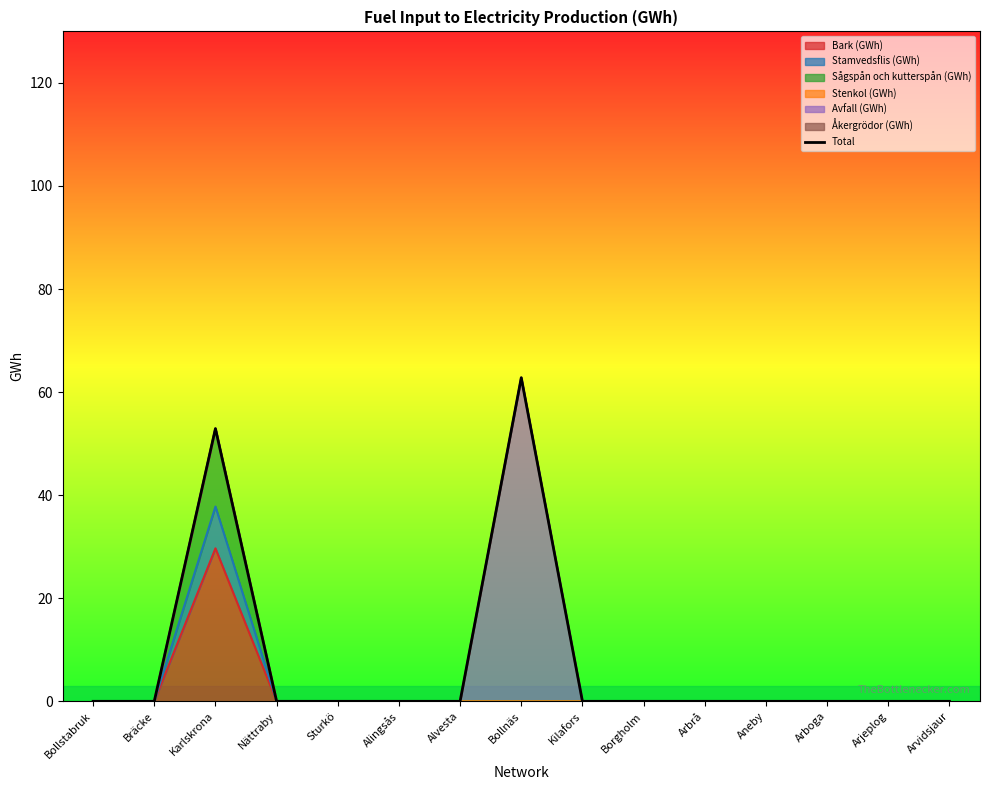

Reading left to right, what are all the values shown in this chart?

Bollstabruk=0.0	Bräcke=0.0	Karlskrona=52.9	Nättraby=0.0	Sturkö=0.0	Alingsås=0.0	Alvesta=0.0	Bollnäs=62.8	Kilafors=0.0	Borgholm=0.0	Arbrå=0.0	Aneby=0.0	Arboga=0.0	Arjeplog=0.0	Arvidsjaur=0.0